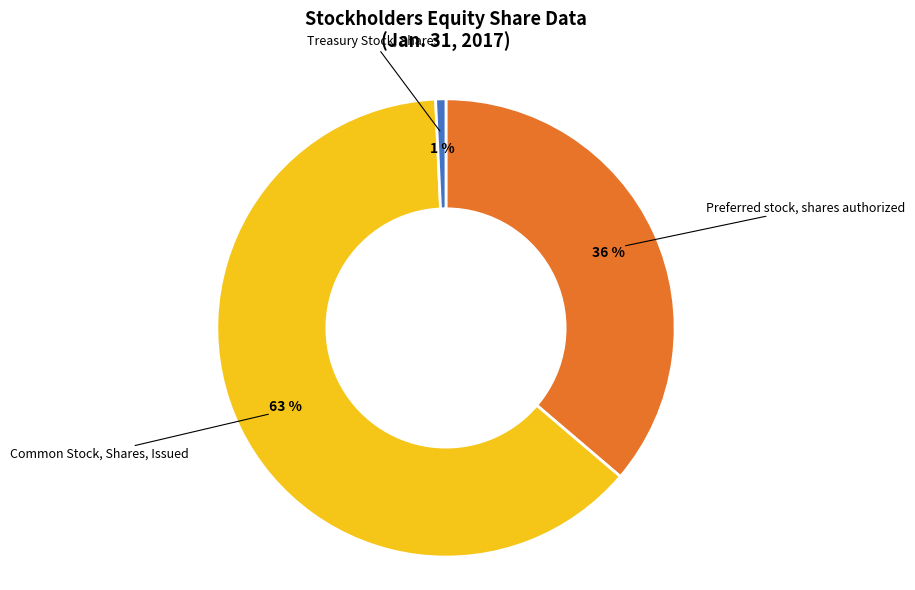

To the nearest percent, what is the difference between the largest and smallest slice percentages?

62%